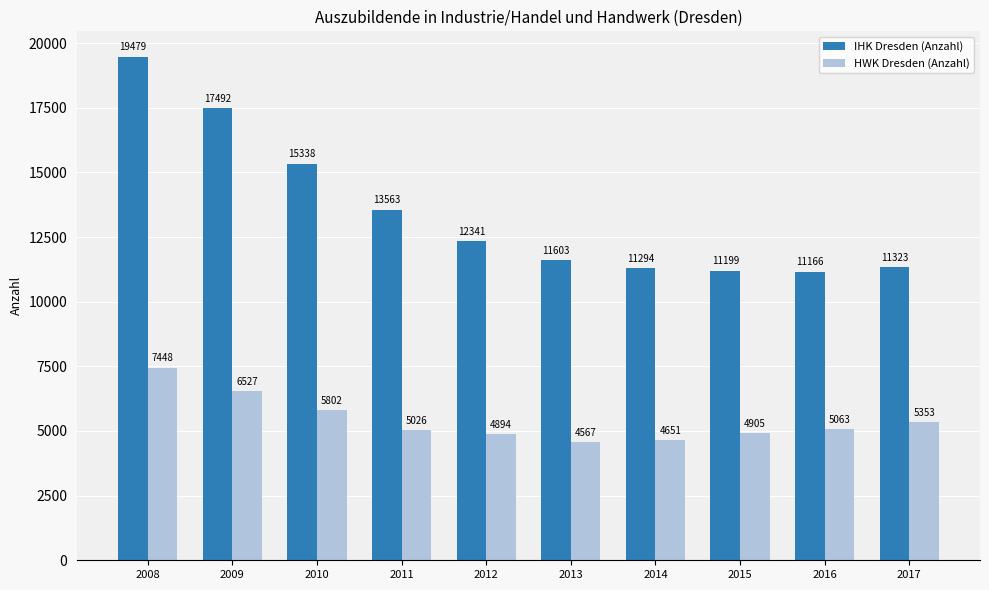

Rank the series by their maximum value, from highest to lowest.

IHK Dresden (Anzahl), HWK Dresden (Anzahl)